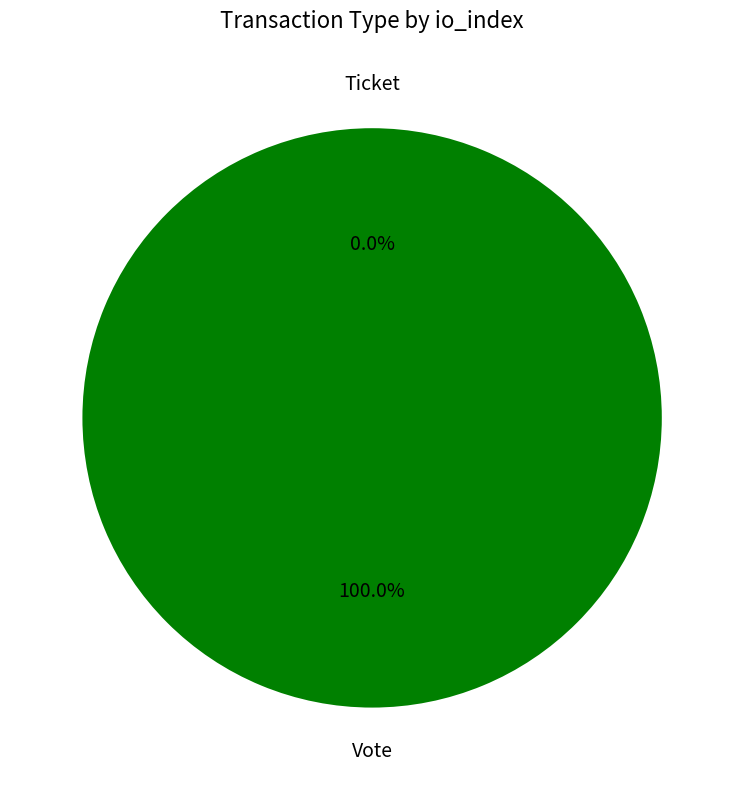

What percentage is the Vote slice, to the nearest percent?

100%